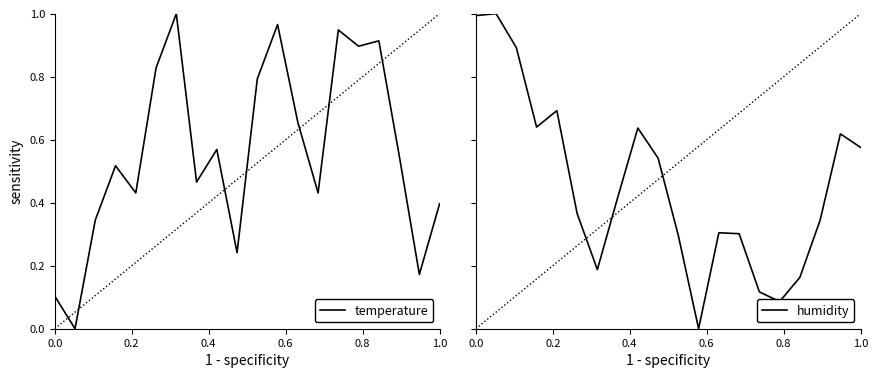

At how many categories does at least one series exceed 0?

20